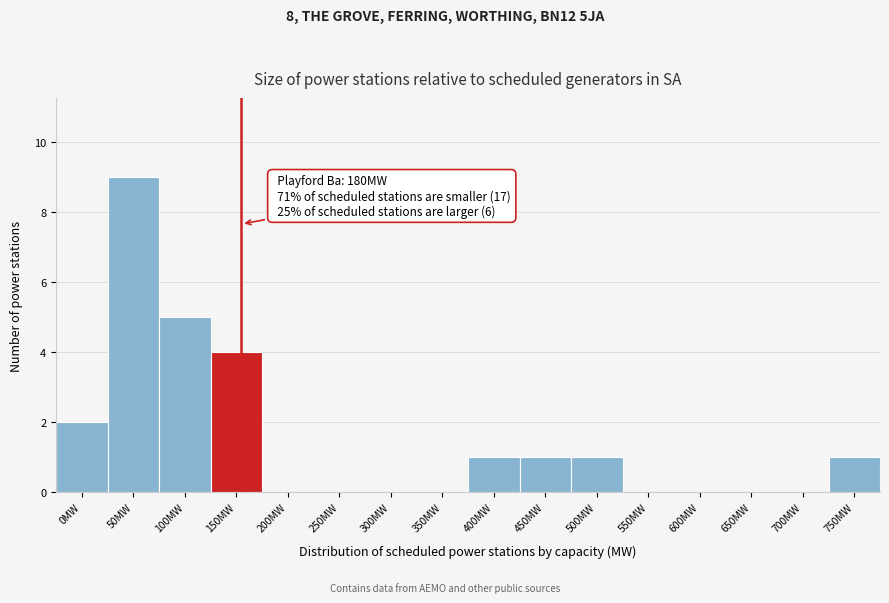

Reading left to right, transcribe all the data shown in this chart.

0MW=2	50MW=9	100MW=5	150MW=4	200MW=0	250MW=0	300MW=0	350MW=0	400MW=1	450MW=1	500MW=1	550MW=0	600MW=0	650MW=0	700MW=0	750MW=1